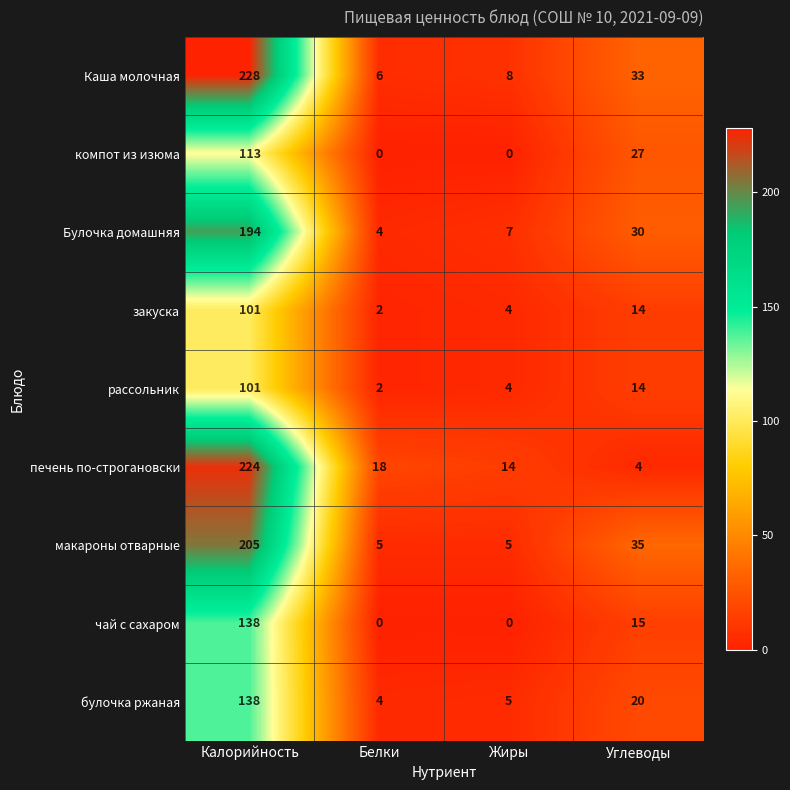

How many positive values does the компот из изюма series have?

2